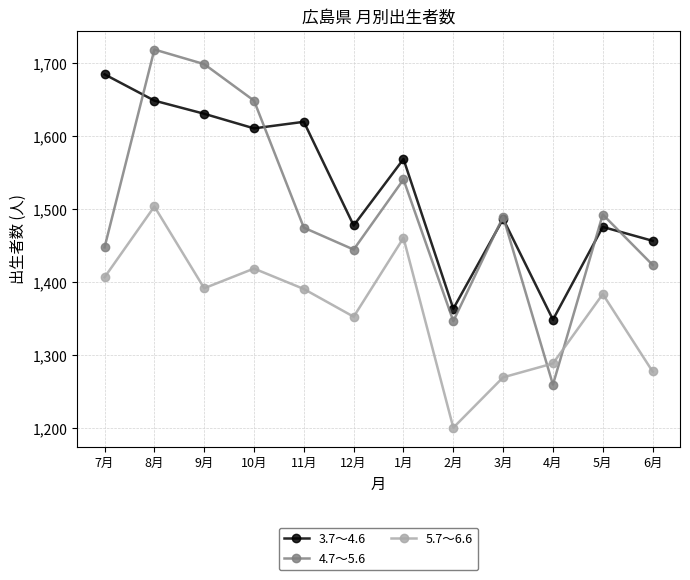

Which series has the largest total across all categories?

3.7～4.6